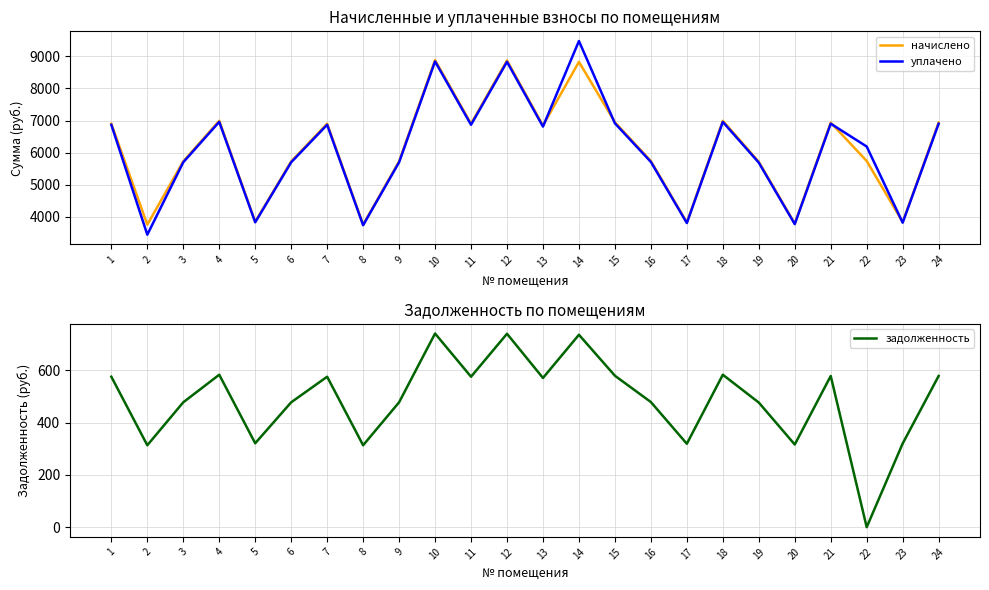

What are all the series names shown in the legend?

начислено, уплачено, задолженность